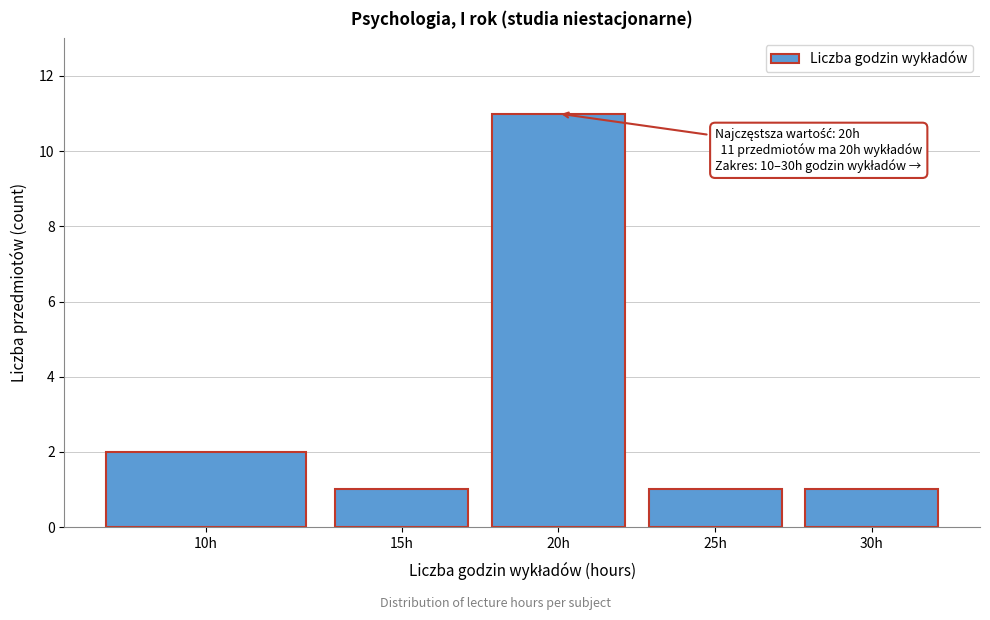

Reading right to left, transcribe all the data shown in this chart.

1	1	11	1	2